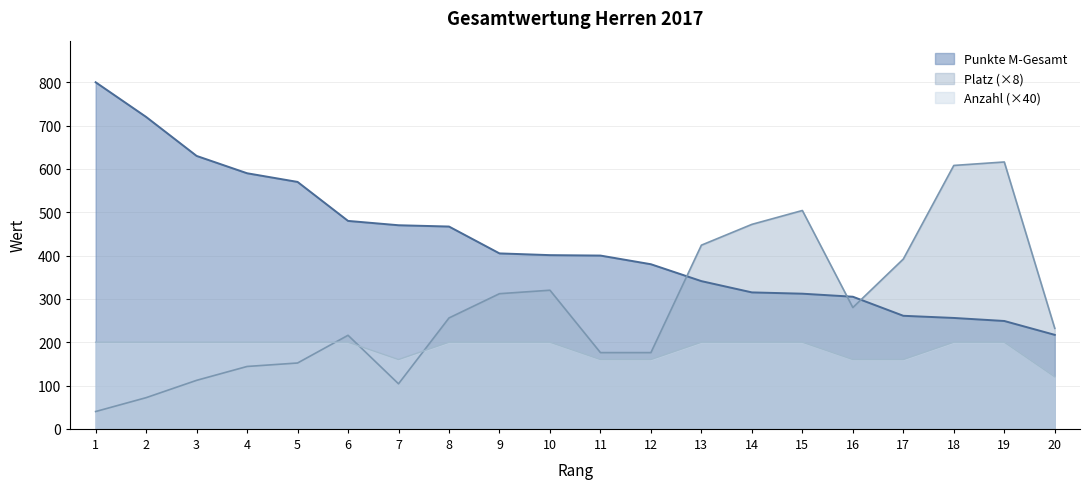

At which category is the sum across all series the highest?

19